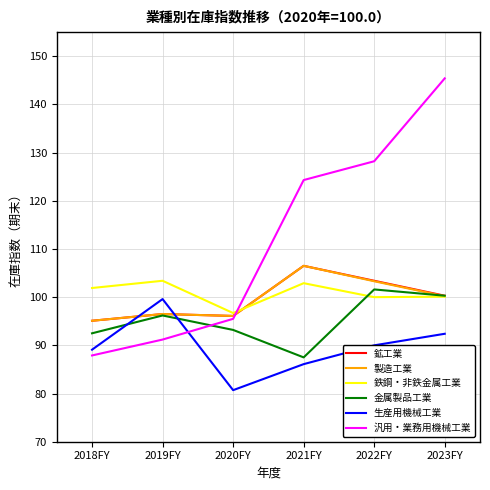

What is the total value across all series at 2023FY?

638.7